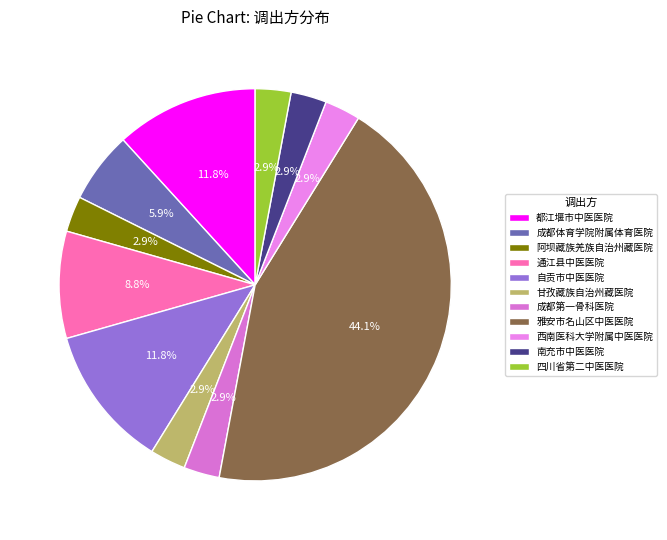

Does 甘孜藏族自治州藏医院 account for over 50% of the chart?

No